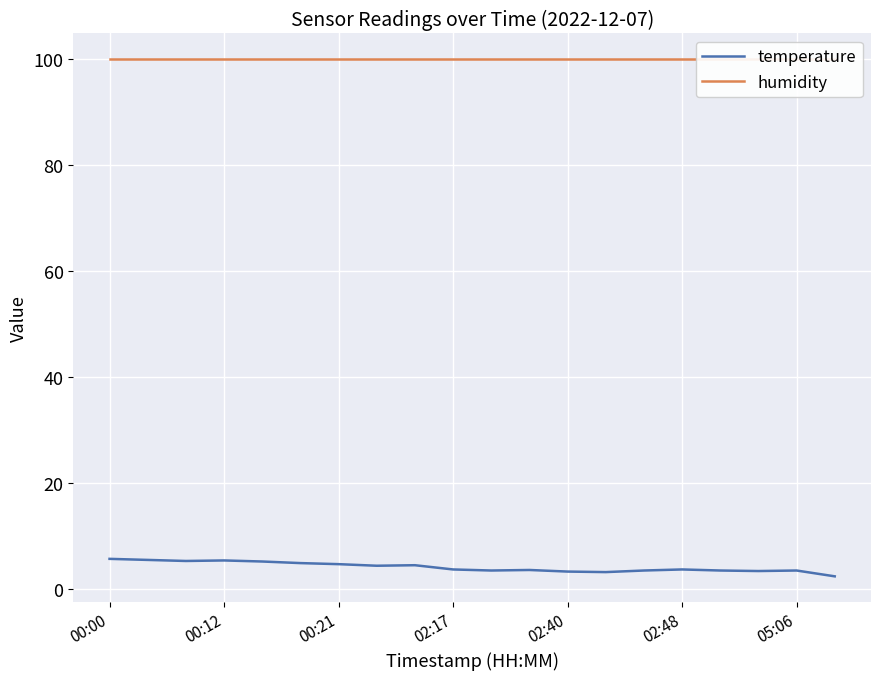

True or false: humidity and temperature cross at least once.

False